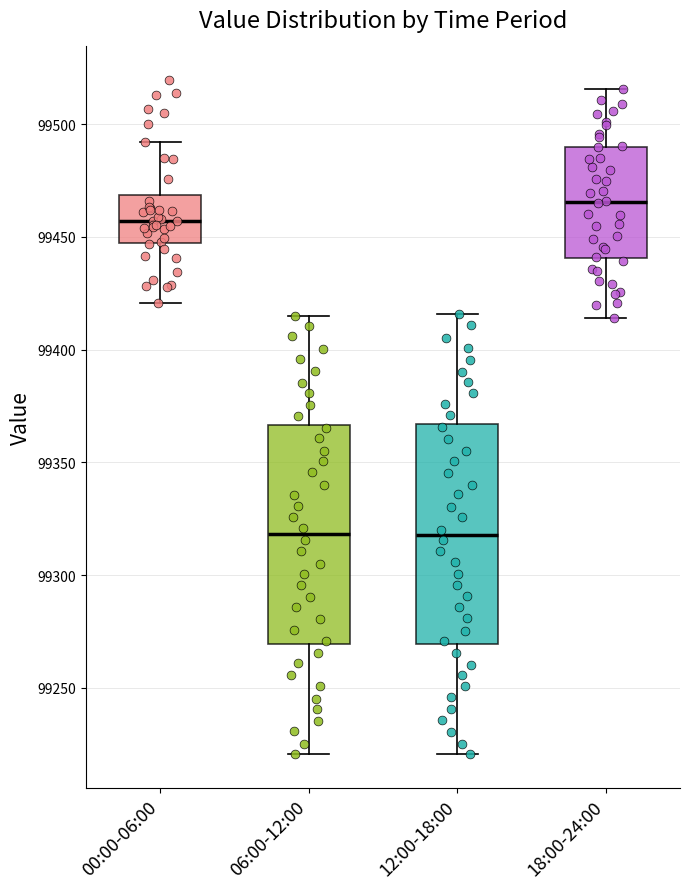

Where does the median line of the box for 12:00-18:00 sit on the y-axis? The values are not printed on the chart, so give them approximately, as read against the axis.

99320